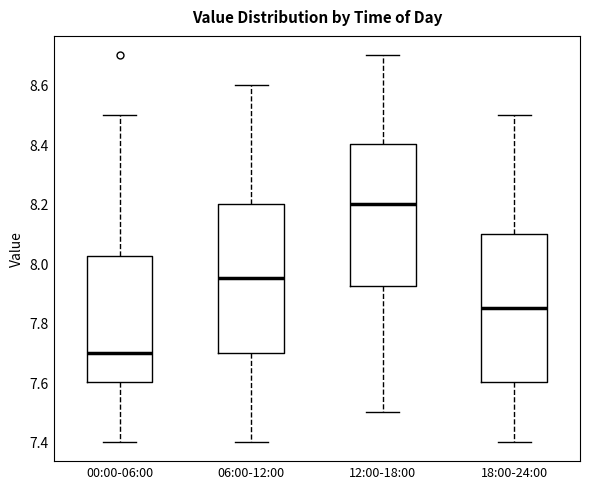

Reading left to right, read every box against the y-axis: the position of its median line, the range the box covers, and the ends of its whiskers. The values are not printed on the chart, so give them approximately, as read against the axis.

00:00-06:00: median 7.70, box 7.60 to 8.02, whiskers 7.40 to 8.50
06:00-12:00: median 7.96, box 7.70 to 8.20, whiskers 7.40 to 8.60
12:00-18:00: median 8.20, box 7.92 to 8.40, whiskers 7.50 to 8.70
18:00-24:00: median 7.86, box 7.60 to 8.10, whiskers 7.40 to 8.50